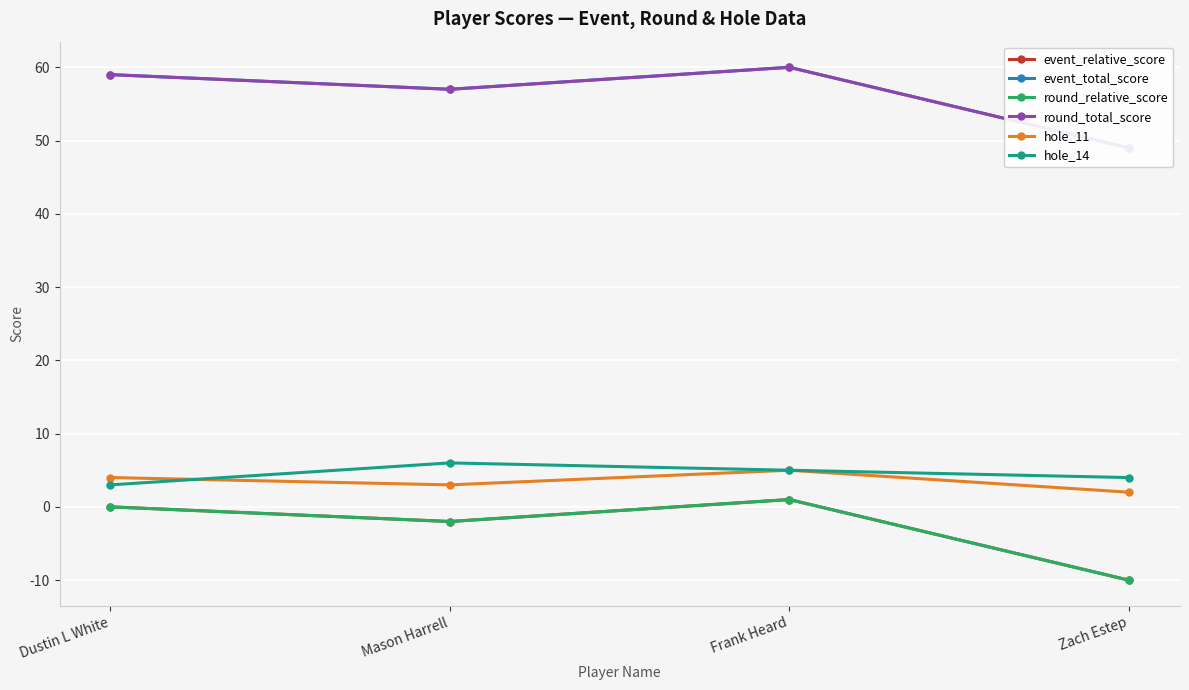

What are all the series names shown in the legend?

event_relative_score, event_total_score, round_relative_score, round_total_score, hole_11, hole_14